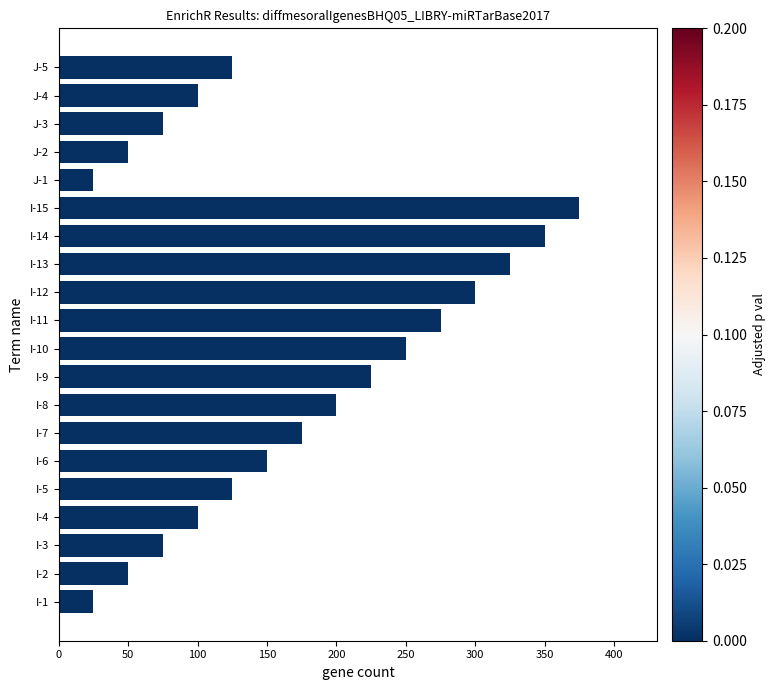

Reading bottom to top, list all the values displayed in this chart.

I-1=25	I-2=50	I-3=75	I-4=100	I-5=125	I-6=150	I-7=175	I-8=200	I-9=225	I-10=250	I-11=275	I-12=300	I-13=325	I-14=350	I-15=375	J-1=25	J-2=50	J-3=75	J-4=100	J-5=125